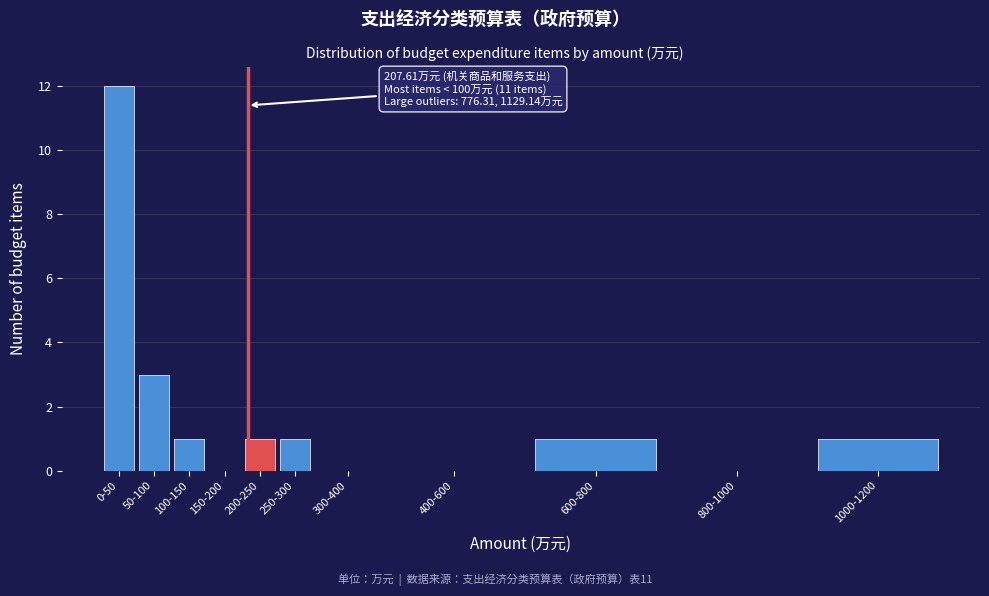

Reading left to right, extract all data points from this chart.

0-50=12	50-100=3	100-150=1	150-200=0	200-250=1	250-300=1	300-400=0	400-600=0	600-800=1	800-1000=0	1000-1200=1